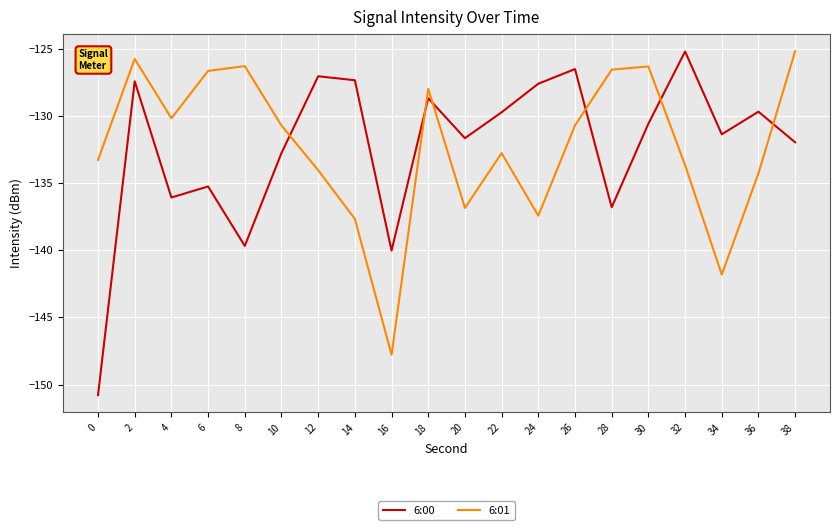

Rank the series at 22 from lowest to highest value.

6:01, 6:00